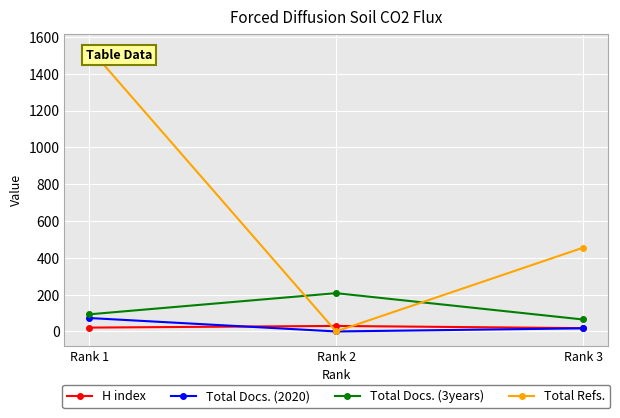

Rank the series by their maximum value, from lowest to highest.

H index, Total Docs. (2020), Total Docs. (3years), Total Refs.